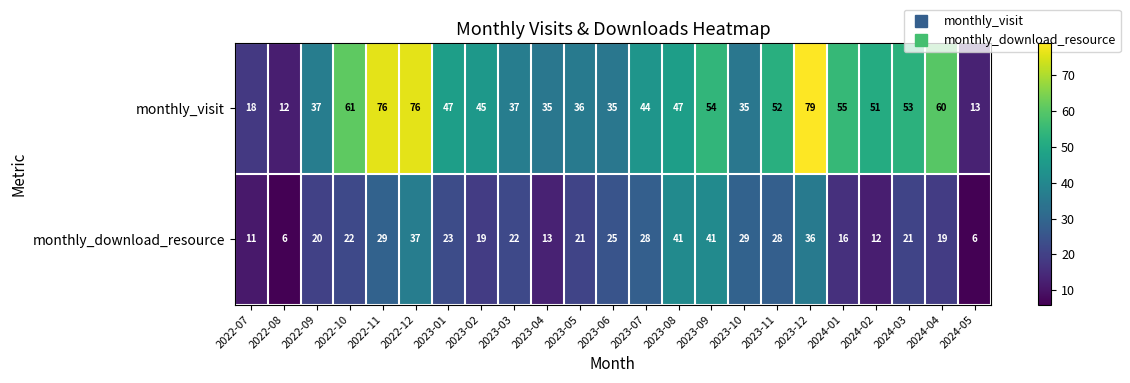

What is the greatest value displayed?

79